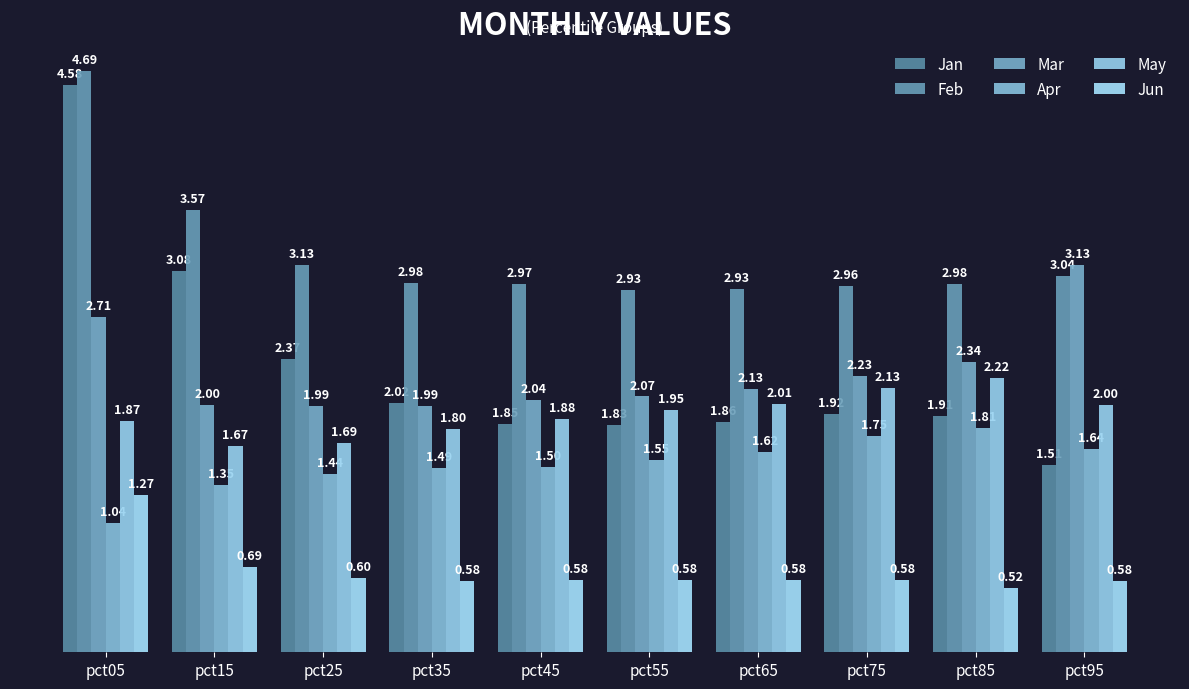

Count the number of categories in the chart.

10